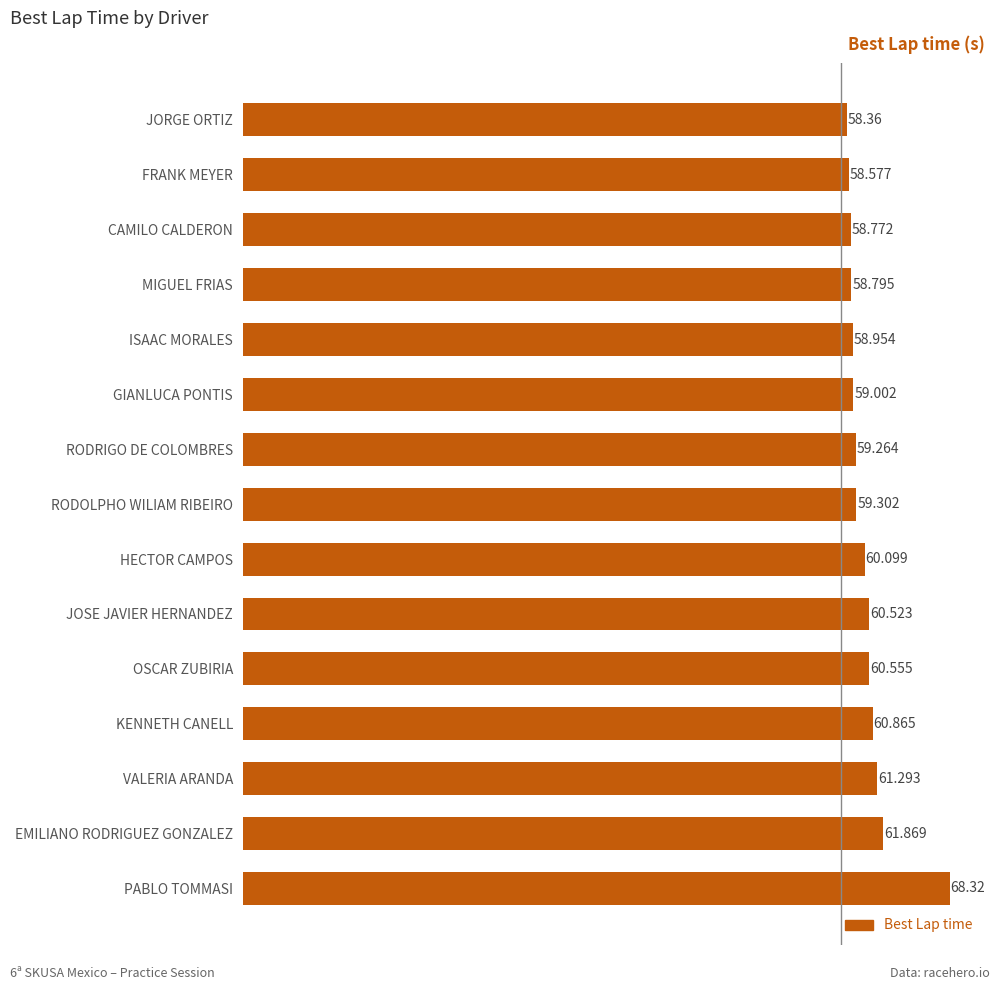

Which has a higher value, GIANLUCA PONTIS or MIGUEL FRIAS?

GIANLUCA PONTIS